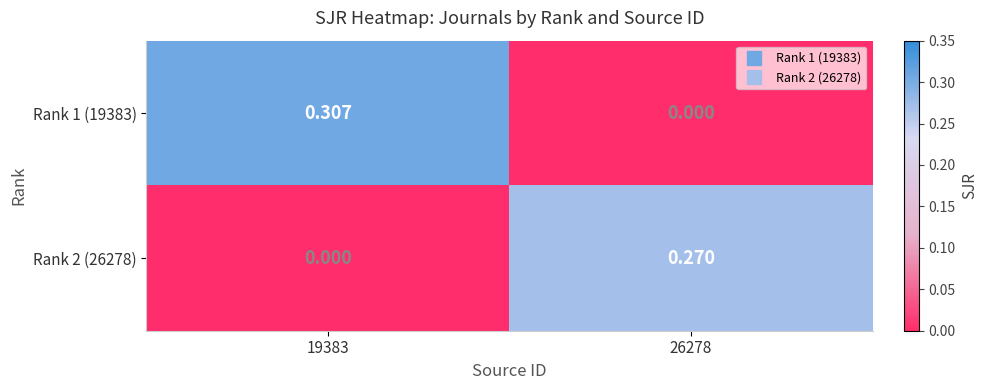

At which category is the sum across all series the highest?

19383